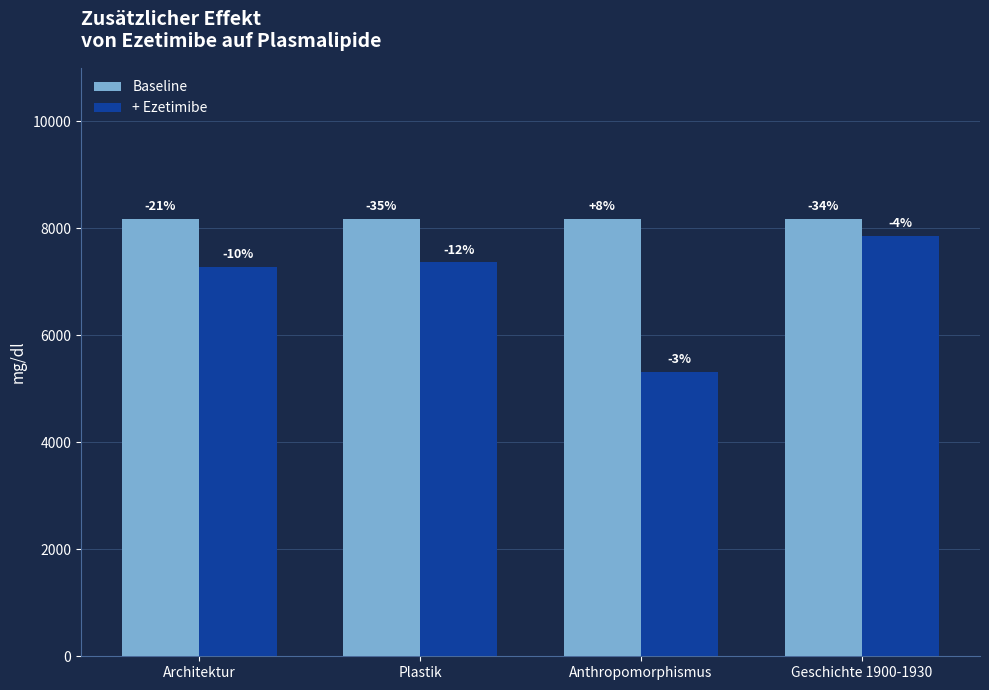

Where is Baseline nearest to the value 8182?

Architektur